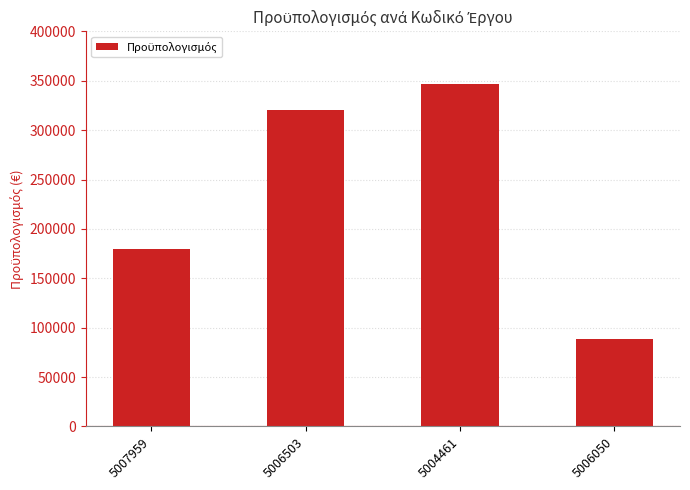

The value at 5006503 is 320000. True or false?

True